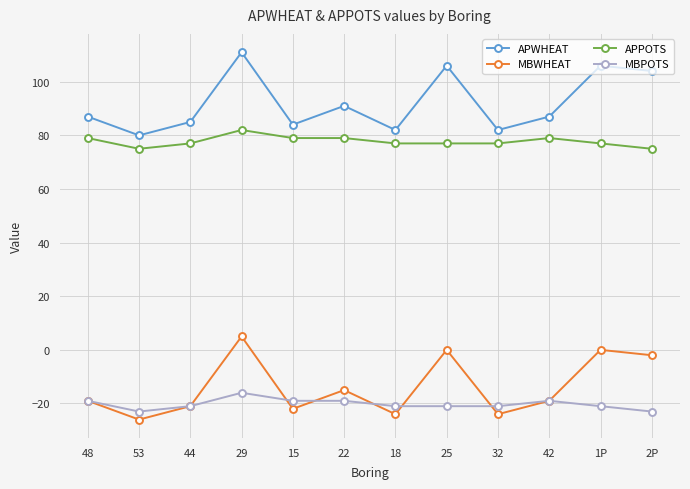

What is the minimum value shown in the chart?

-26